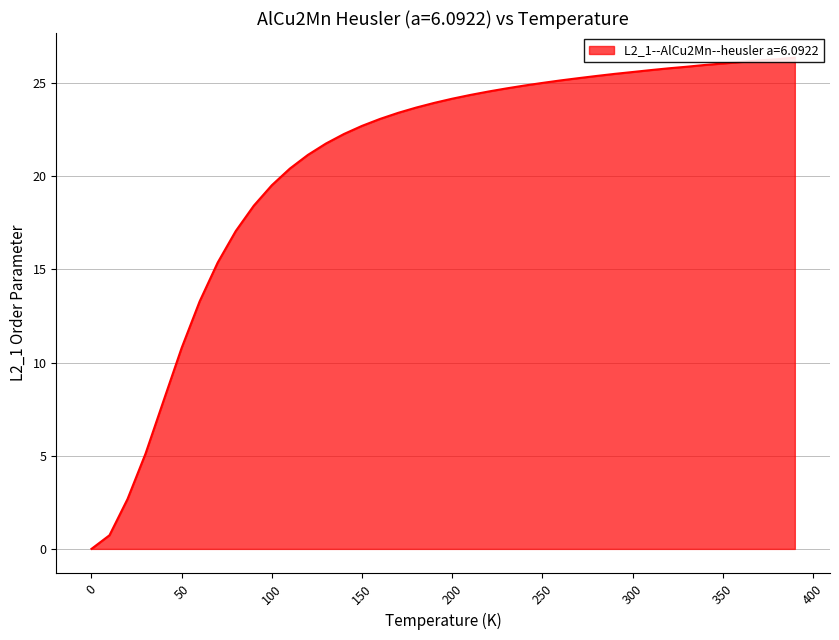

How many lines are shown in the chart?

1